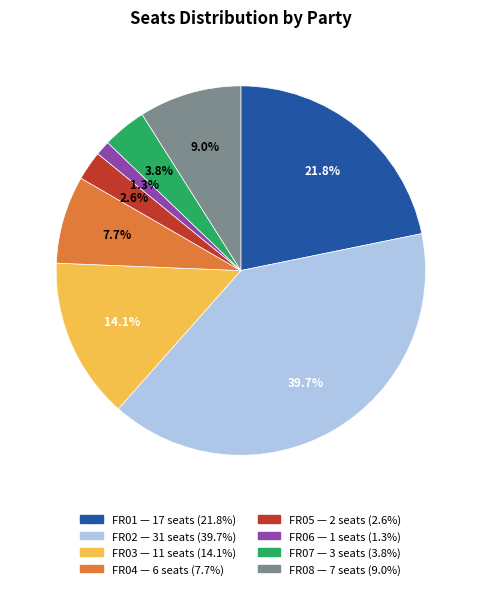

To the nearest percent, what is the difference between the largest and smallest slice percentages?

38%